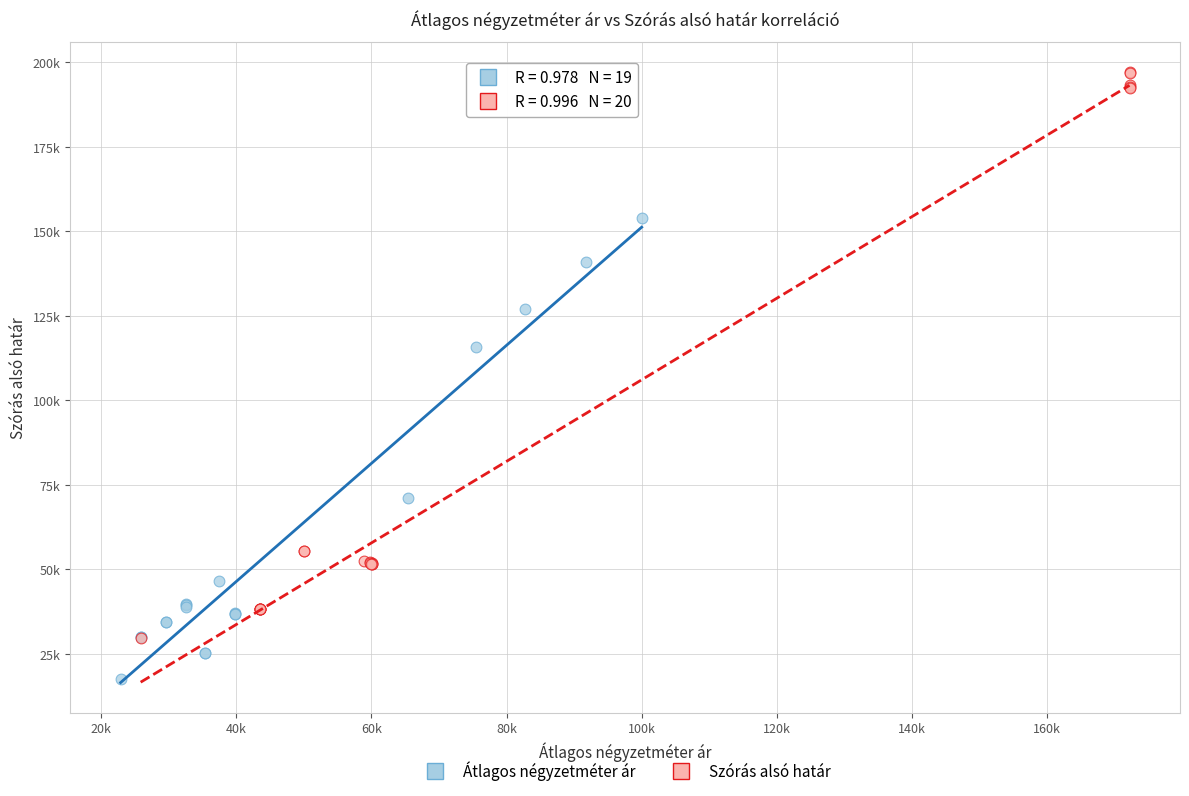

What are all the series names shown in the legend?

Átlagos négyzetméter ár, Szórás alsó határ